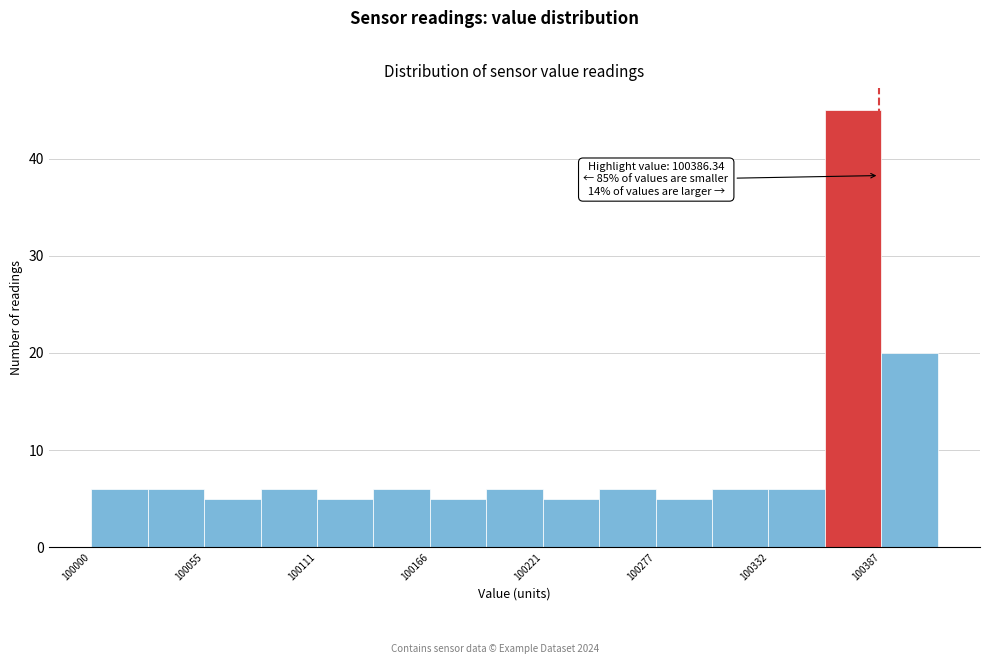

Around what value on the x-axis is the tallest bar? Give the approximate position of its centre, as read against the axis.

100370